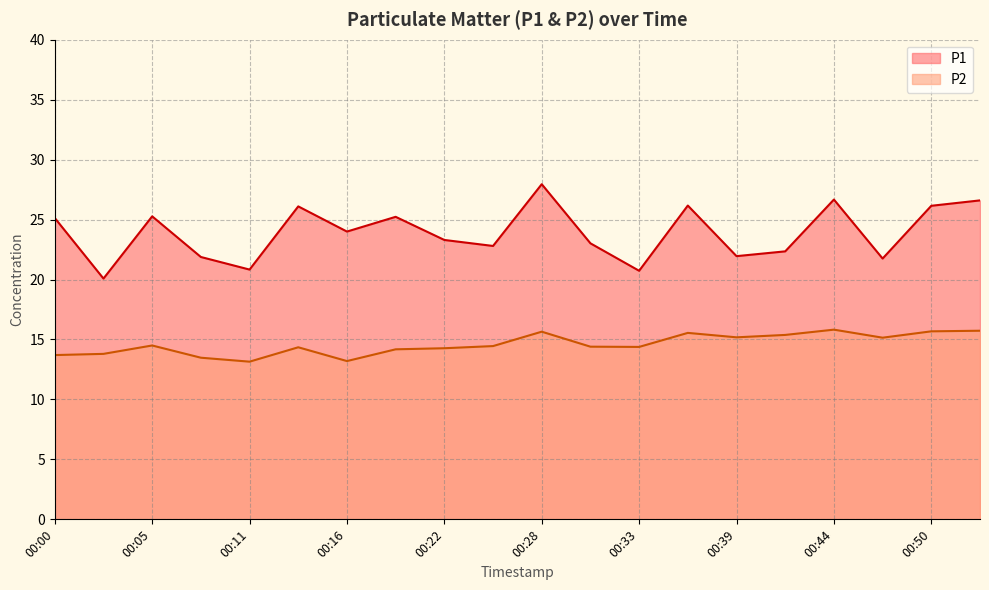

How many values in the P1 series exceed 24?

9